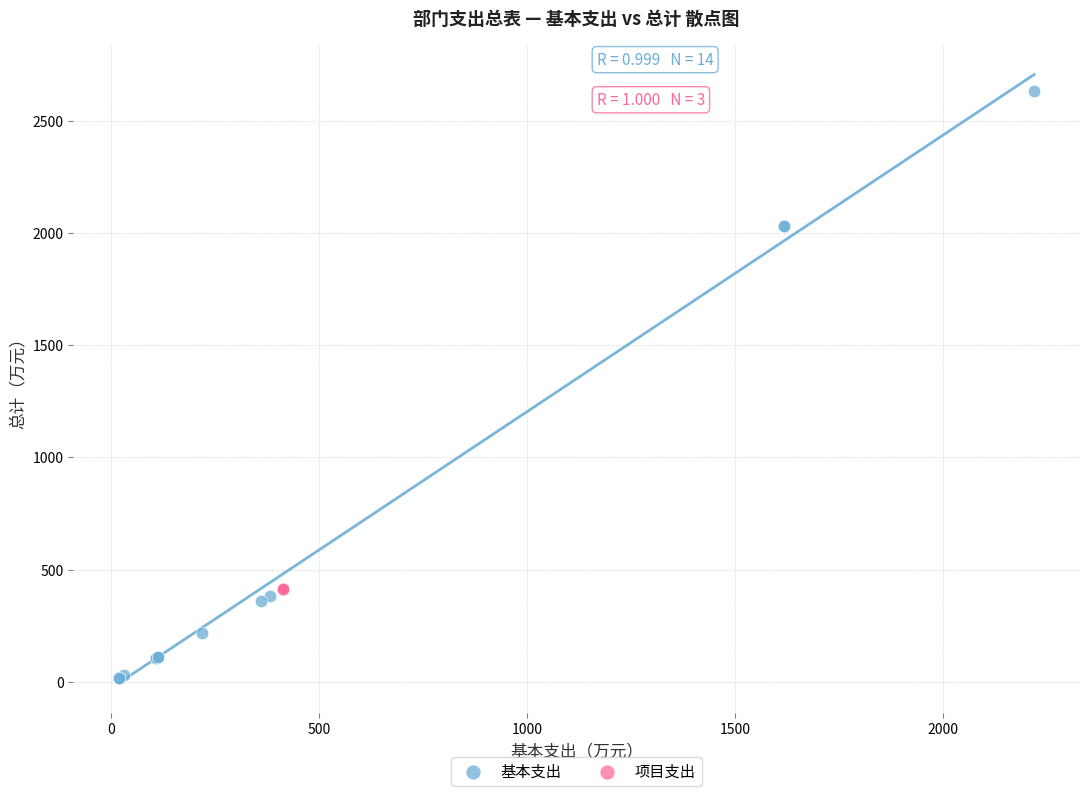

Which series contains the highest Y value?

基本支出